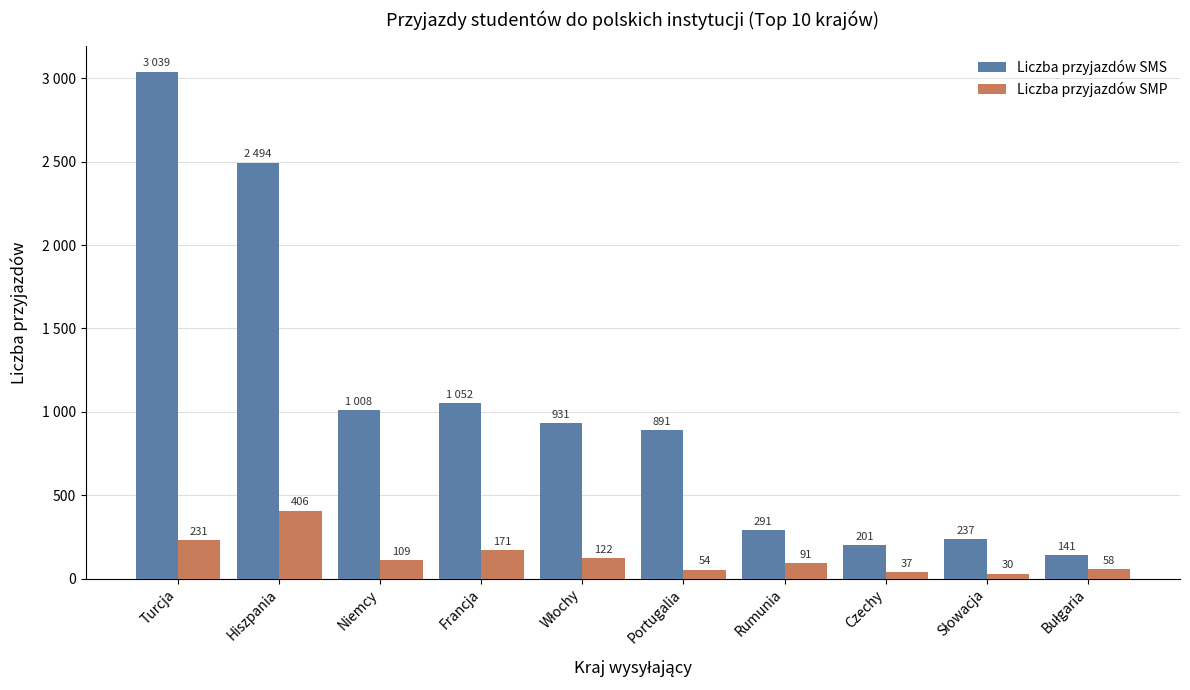

What are all the series names shown in the legend?

Liczba przyjazdów SMS, Liczba przyjazdów SMP